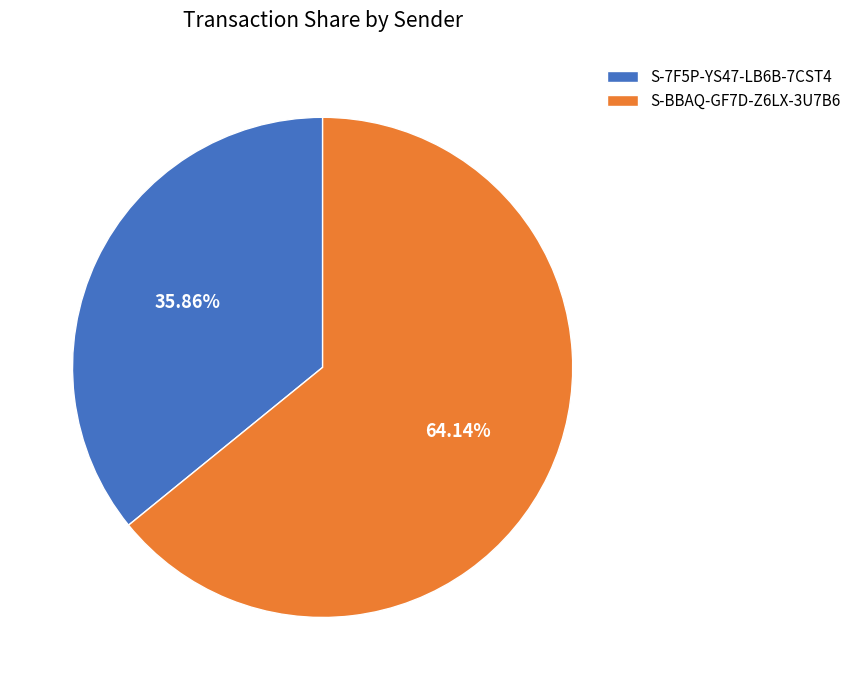

To the nearest percent, what is the combined percentage of S-BBAQ-GF7D-Z6LX-3U7B6 and S-7F5P-YS47-LB6B-7CST4?

100%